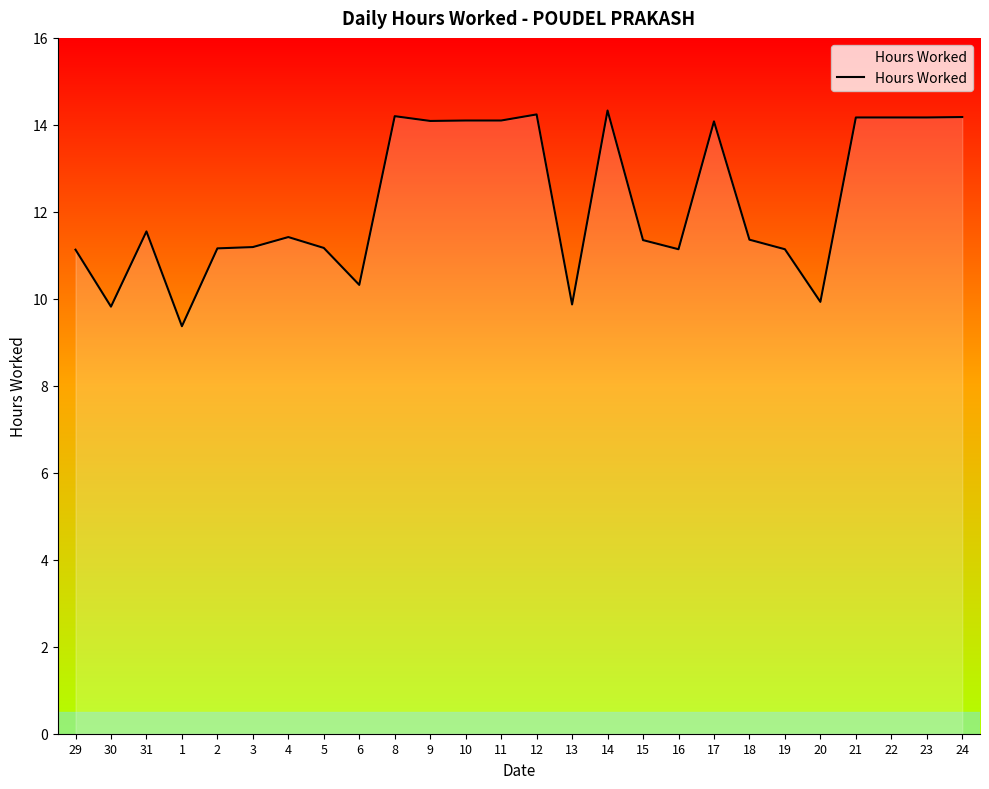

Where does the data first go above 11?

29